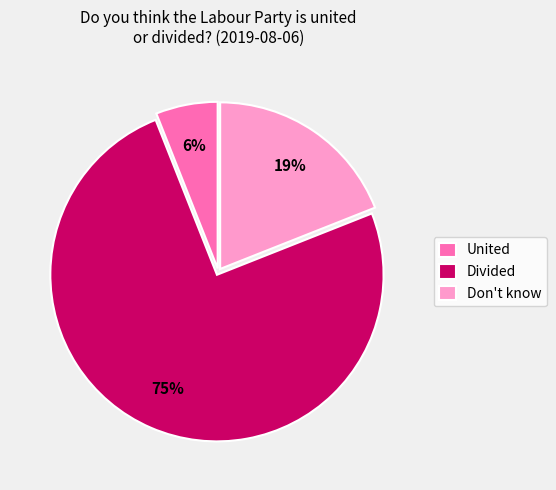

Count the number of slices in the pie.

3